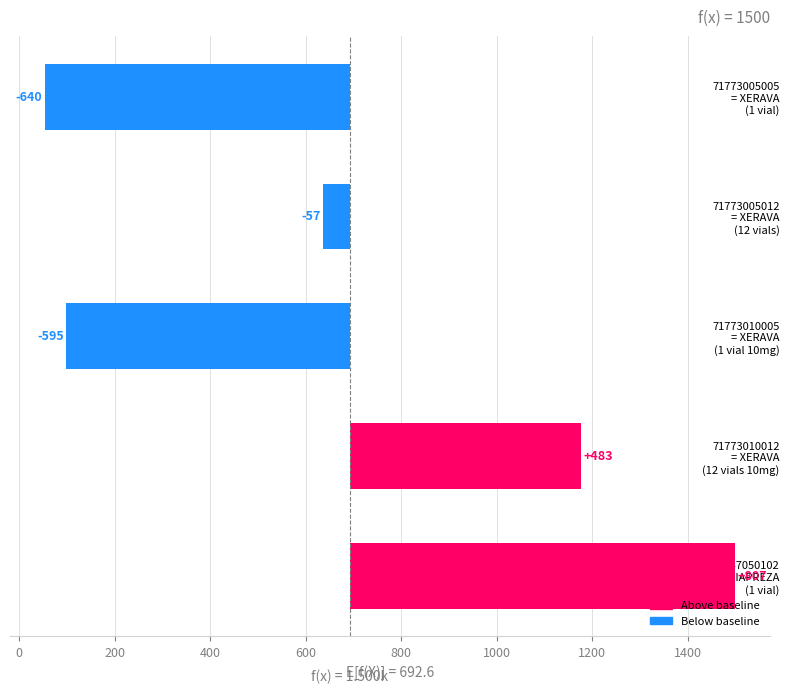

What is the value of the 5th bar from the left?

807.4